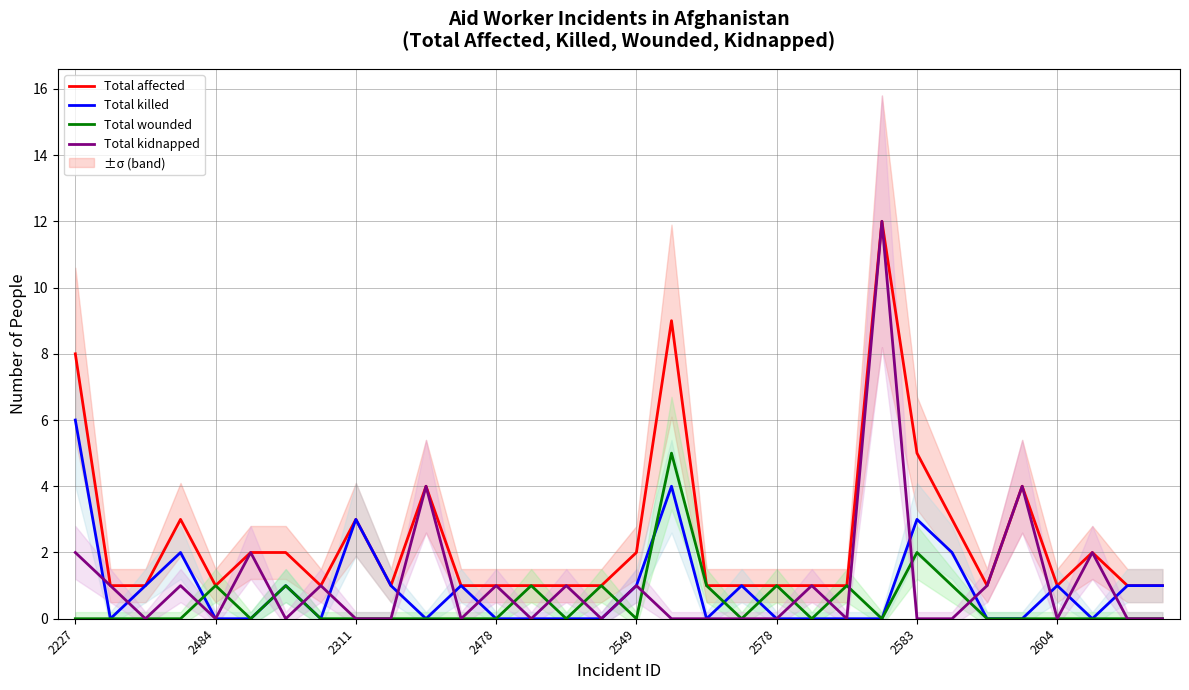

What is the difference between the maximum and minimum values in the Total affected series?

11